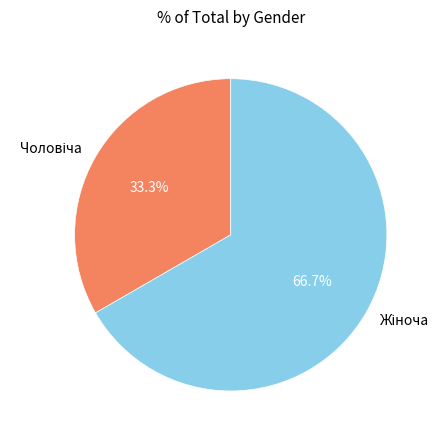

How many slices are in this pie chart?

2